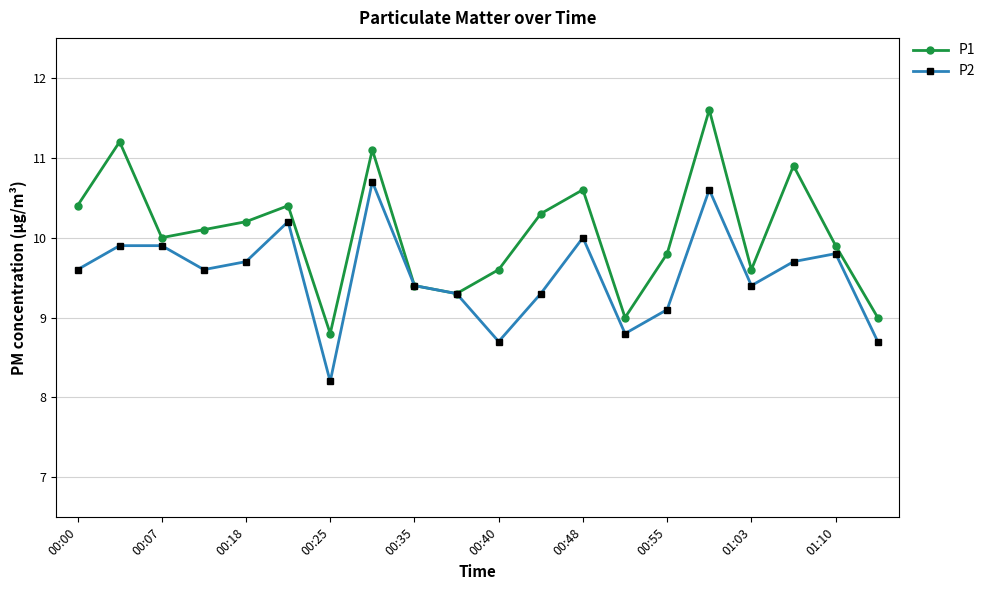

Which series has the largest total across all categories?

P1